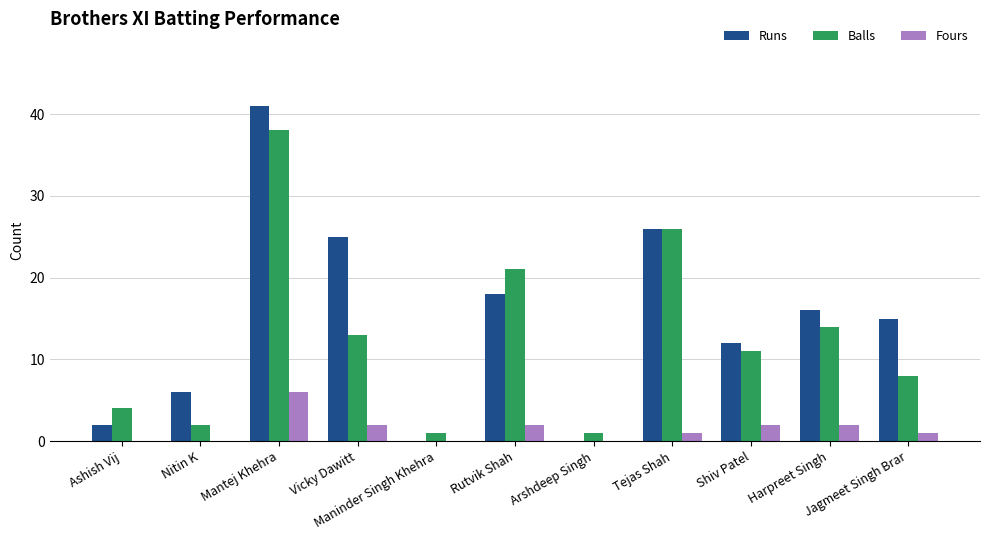

How many Fours values are between 0 and 2?

10